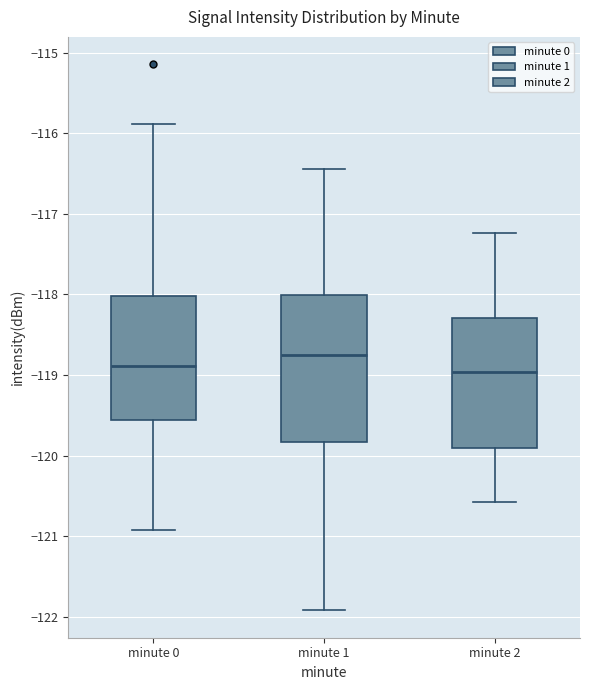

Where does the upper whisker of the box for minute 1 end on the y-axis? The values are not printed on the chart, so give them approximately, as read against the axis.

-116.4